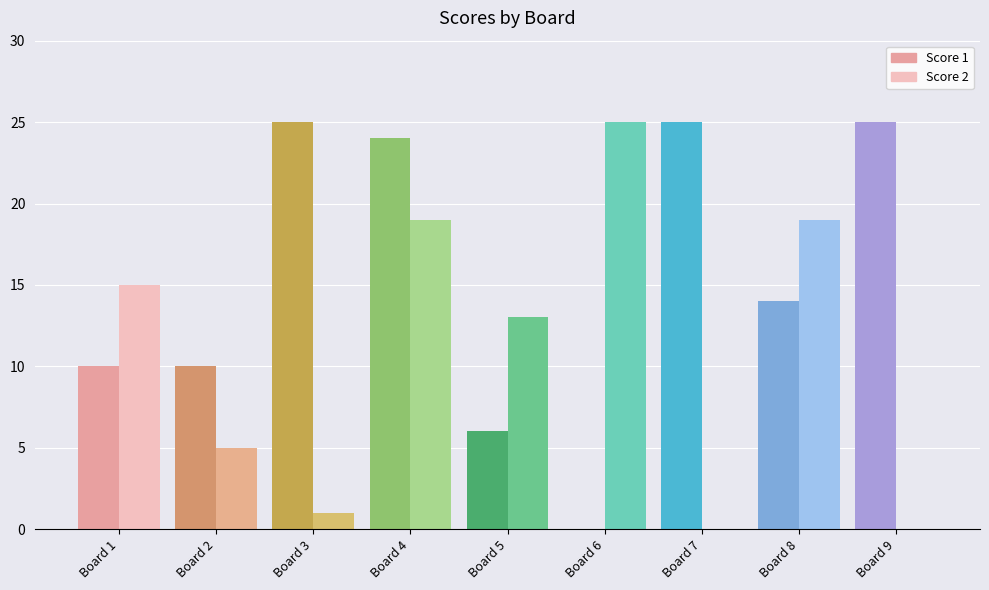

Is the value of Score 1 at Board 4 greater than the value of Score 2 at Board 5?

Yes